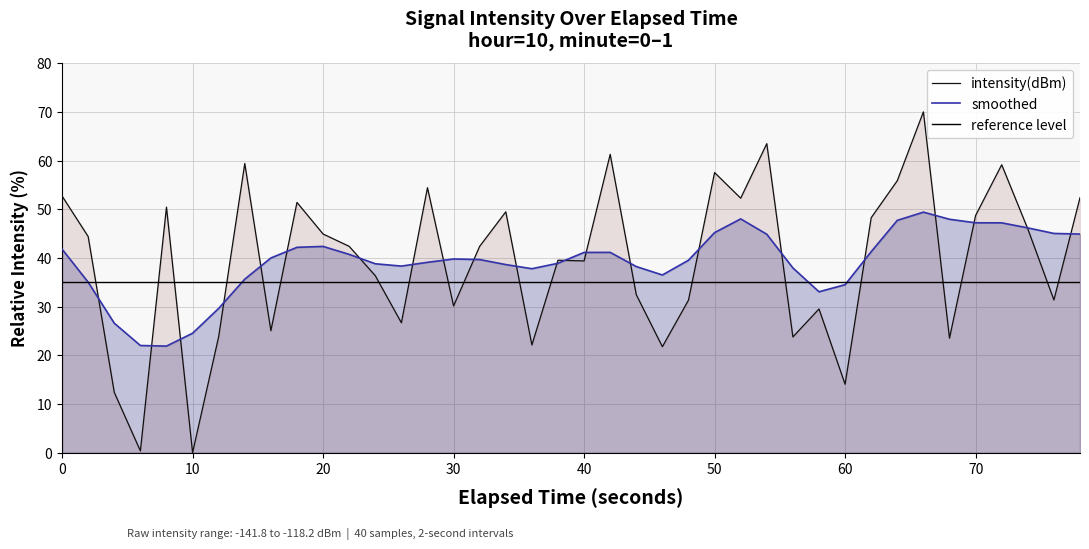

Reading left to right, list all the values displayed in this chart.

52.7	44.4	12.4	0.4	50.4	0.0	23.8	59.4	25.1	51.4	44.9	42.4	36.4	26.7	54.4	30.1	42.4	49.5	22.1	39.5	39.4	61.3	32.4	21.8	31.3	57.5	52.3	63.5	23.8	29.5	14.1	48.3	55.9	70.0	23.5	48.7	59.1	46.0	31.4	52.4